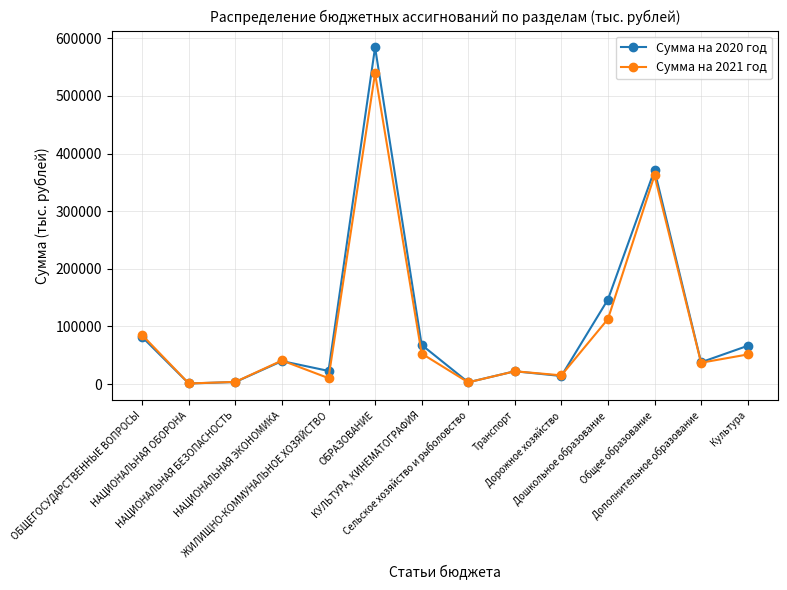

How many interior local peaks does the Сумма на 2020 год series have?

4